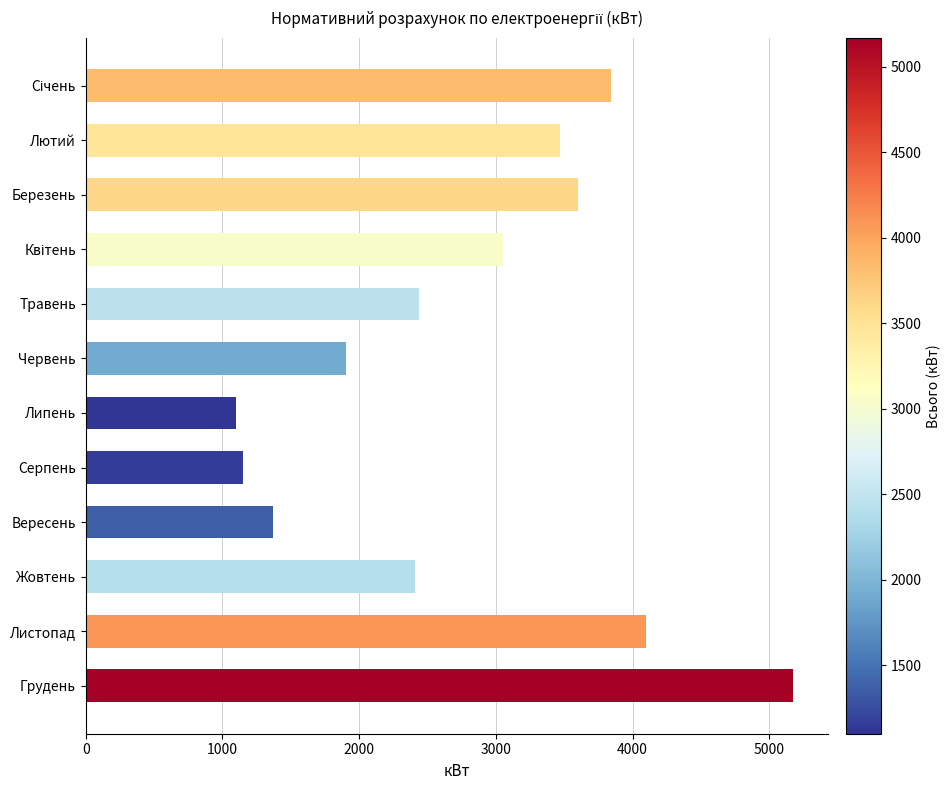

How many distinct data groups are displayed?

6